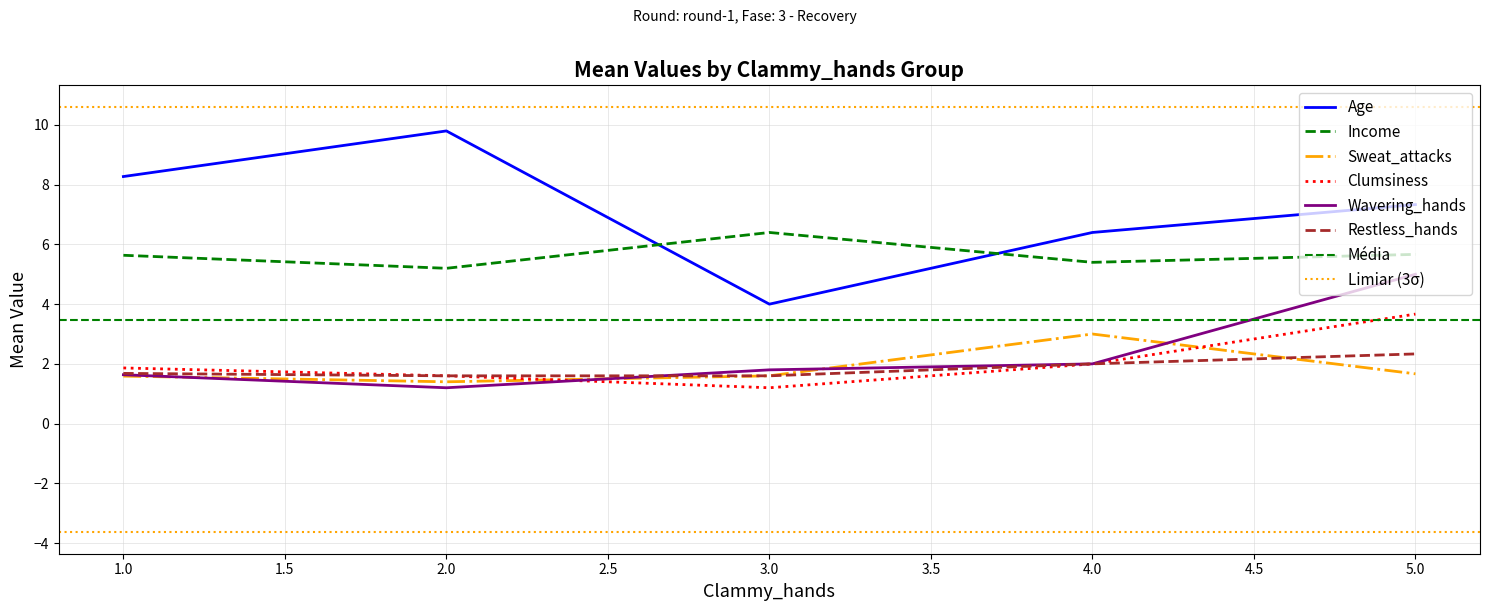

What is the smallest value displayed?

1